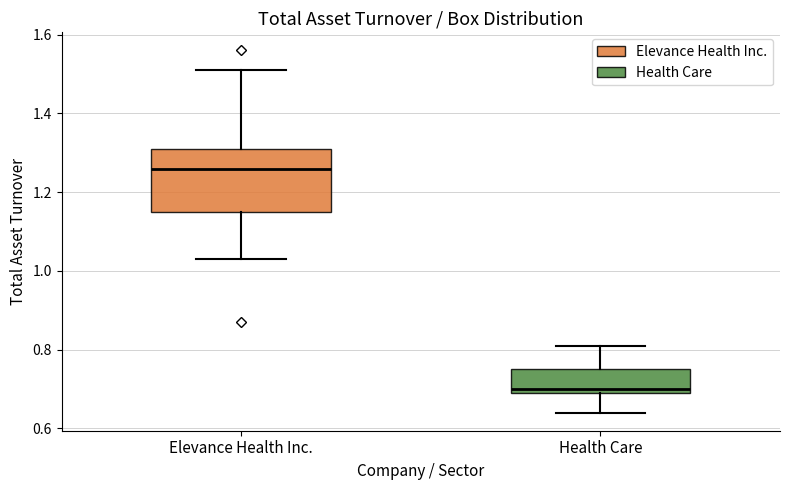

Reading left to right, read every box against the y-axis: the position of its median line, the range the box covers, and the ends of its whiskers. The values are not printed on the chart, so give them approximately, as read against the axis.

Elevance Health Inc.: median 1.26, box 1.16 to 1.32, whiskers 1.04 to 1.52
Health Care: median 0.70 (just above the box's lower edge), box 0.70 to 0.76, whiskers 0.64 to 0.82